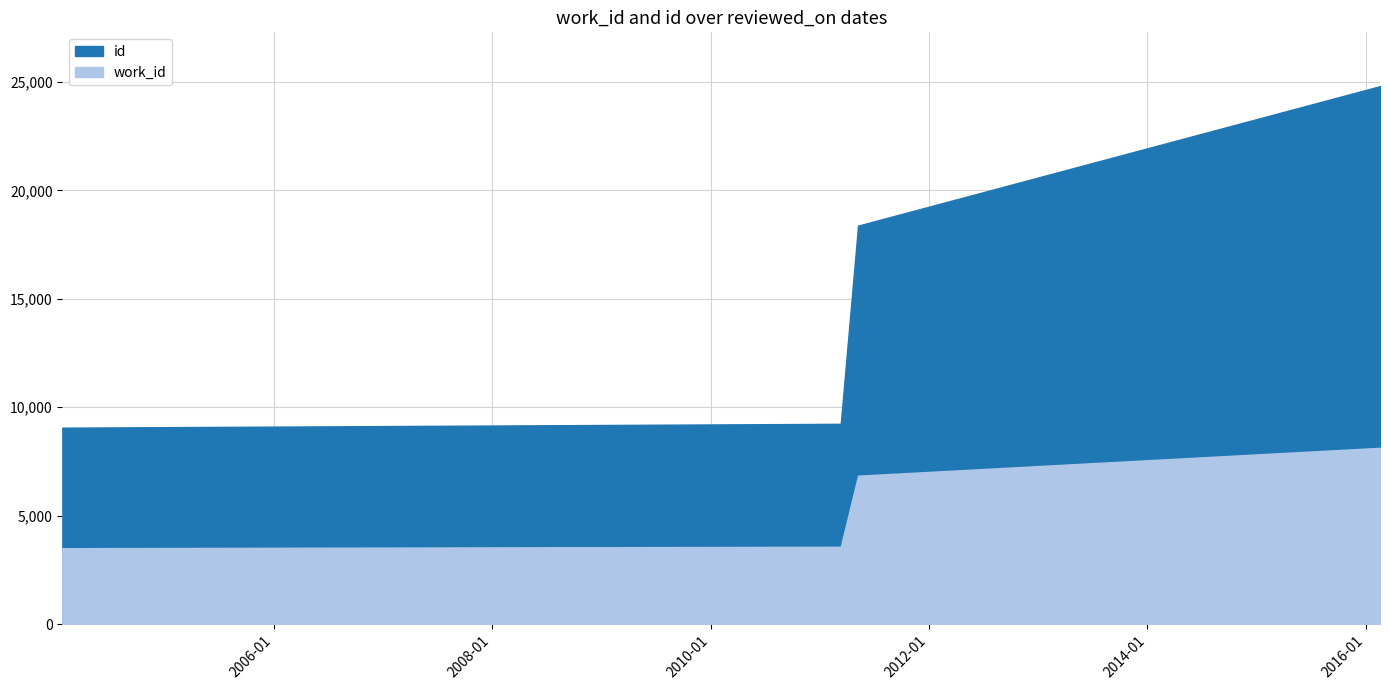

Reading left to right, list all the values displayed in this chart.

work_id: 2004-01-24=3502	2011-03-12=3568	2011-05-09=6844	2016-02-18=8129
id: 2004-01-24=9058	2011-03-12=9236	2011-05-09=18374	2016-02-18=24806